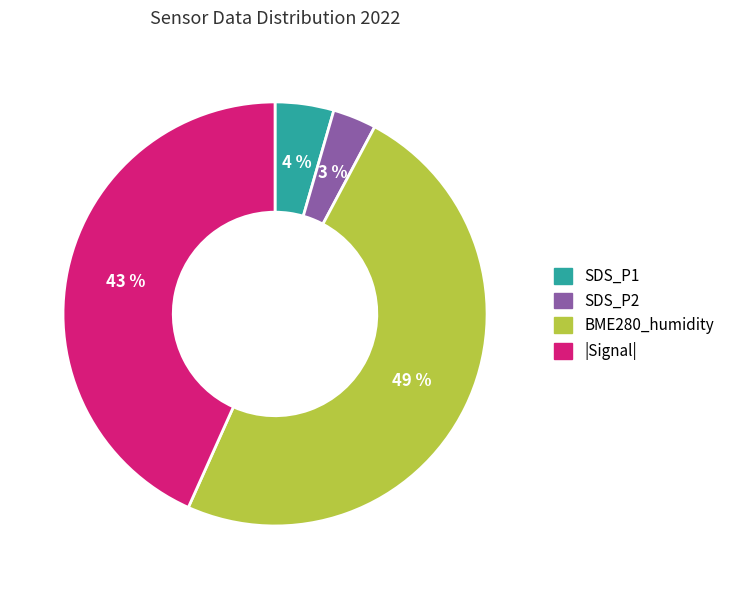

True or false: SDS_P2 accounts for 3% of the total.

True